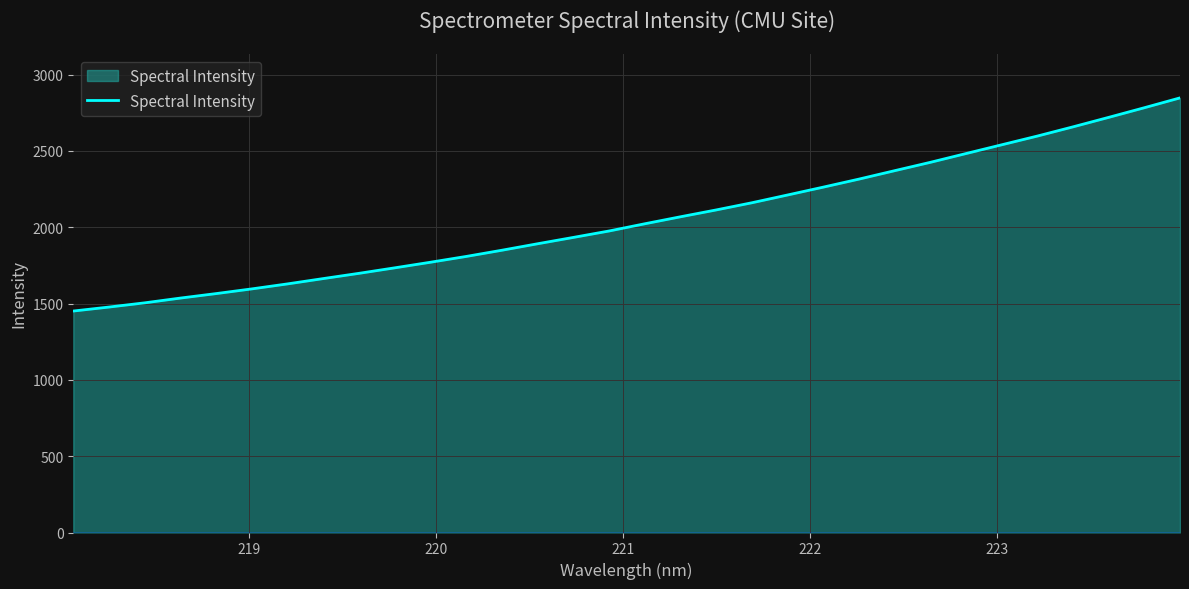

What is the greatest value displayed?

2848.0